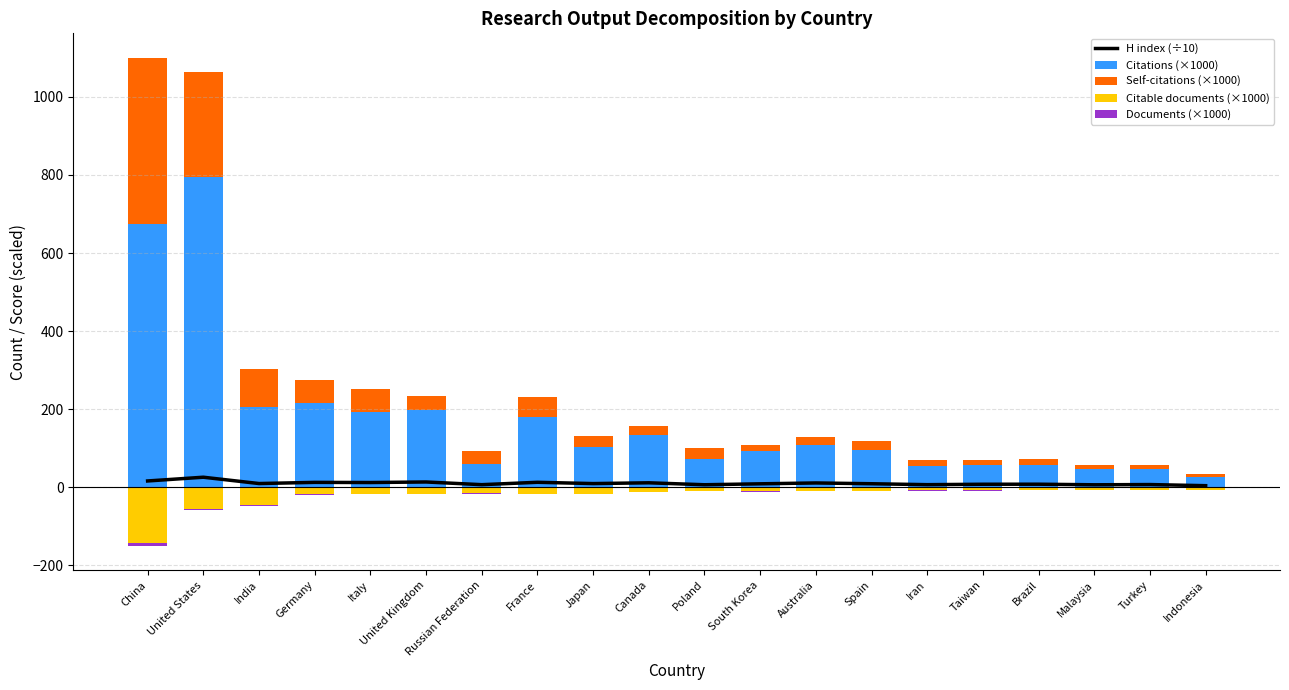

What is the label of the 19th bar from the left?

Turkey